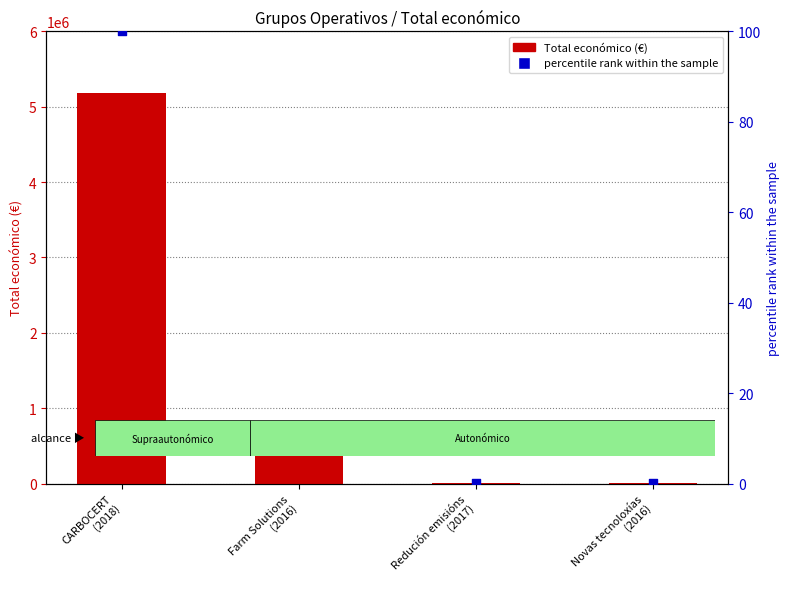

Which series reaches the minimum Y coordinate?

percentile rank within the sample